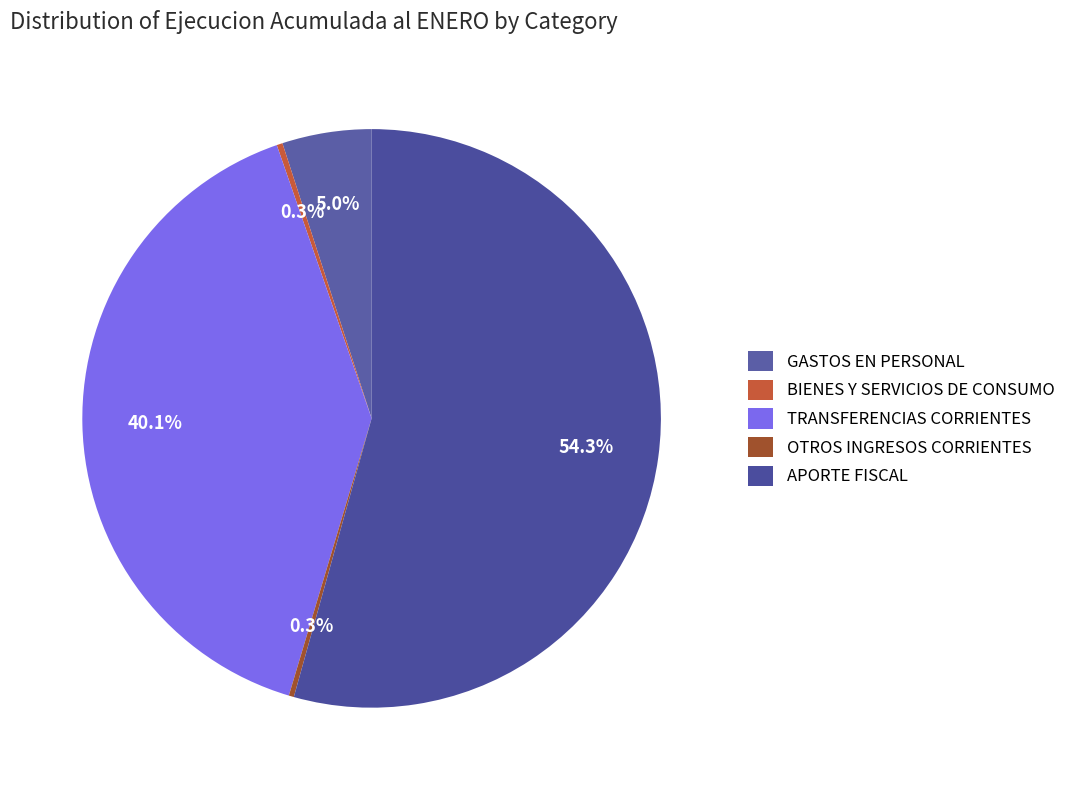

Does any single category account for the majority?

Yes